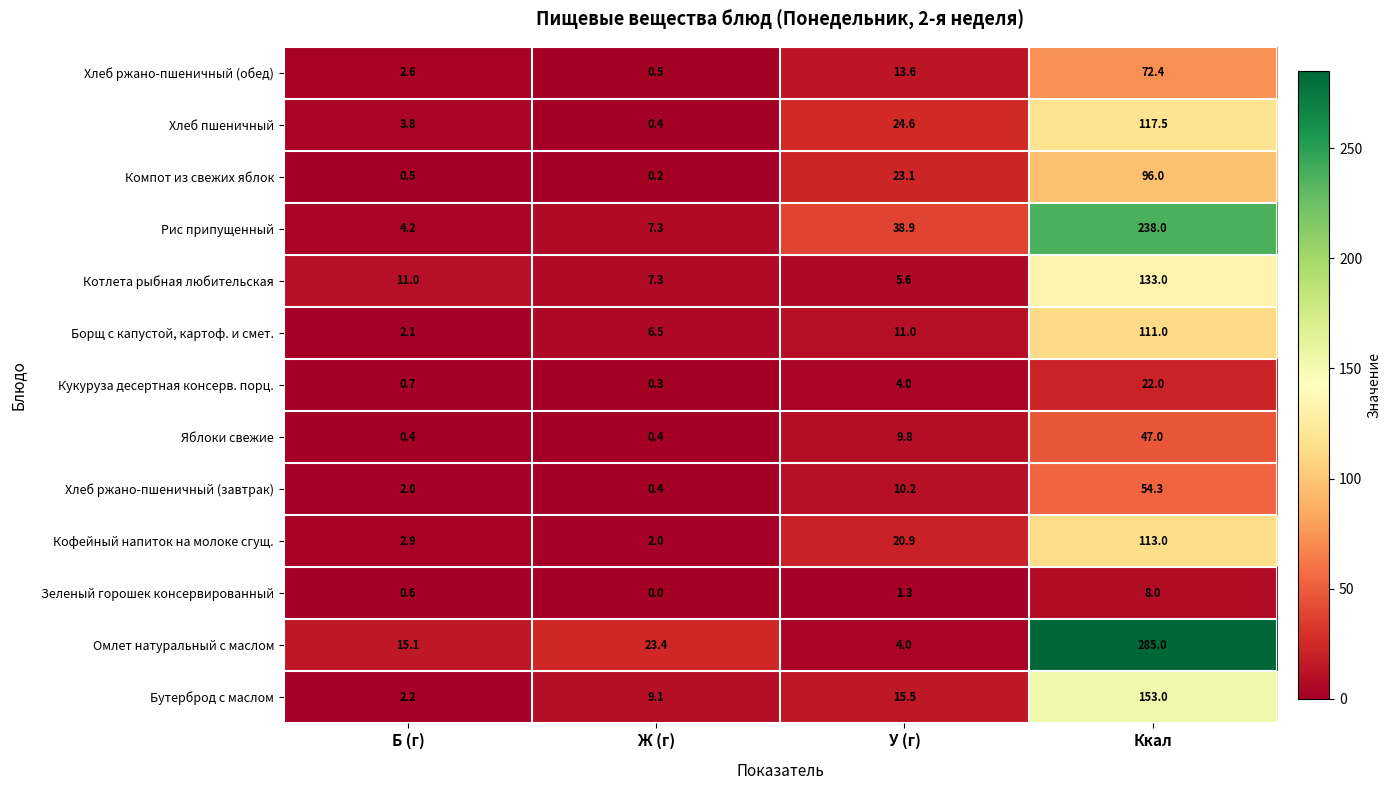

The Омлет натуральный с маслом series shows 23.4 at Ж (г). True or false?

True